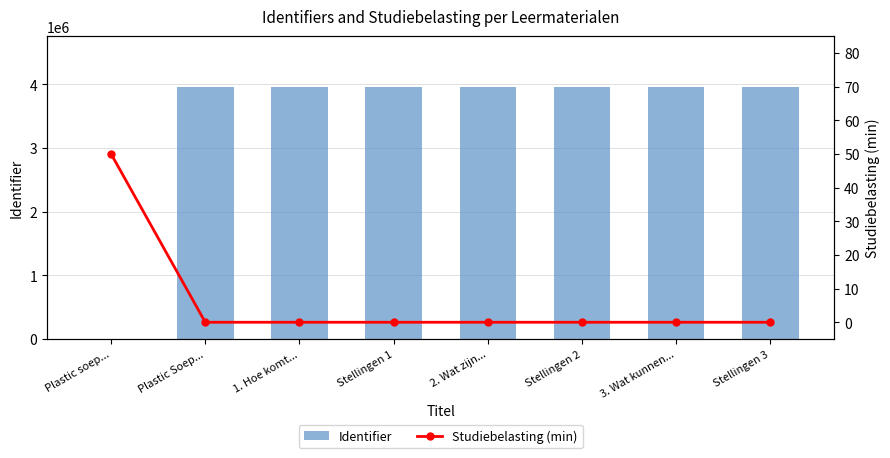

What is the average value of the Studiebelasting (min) series?

6